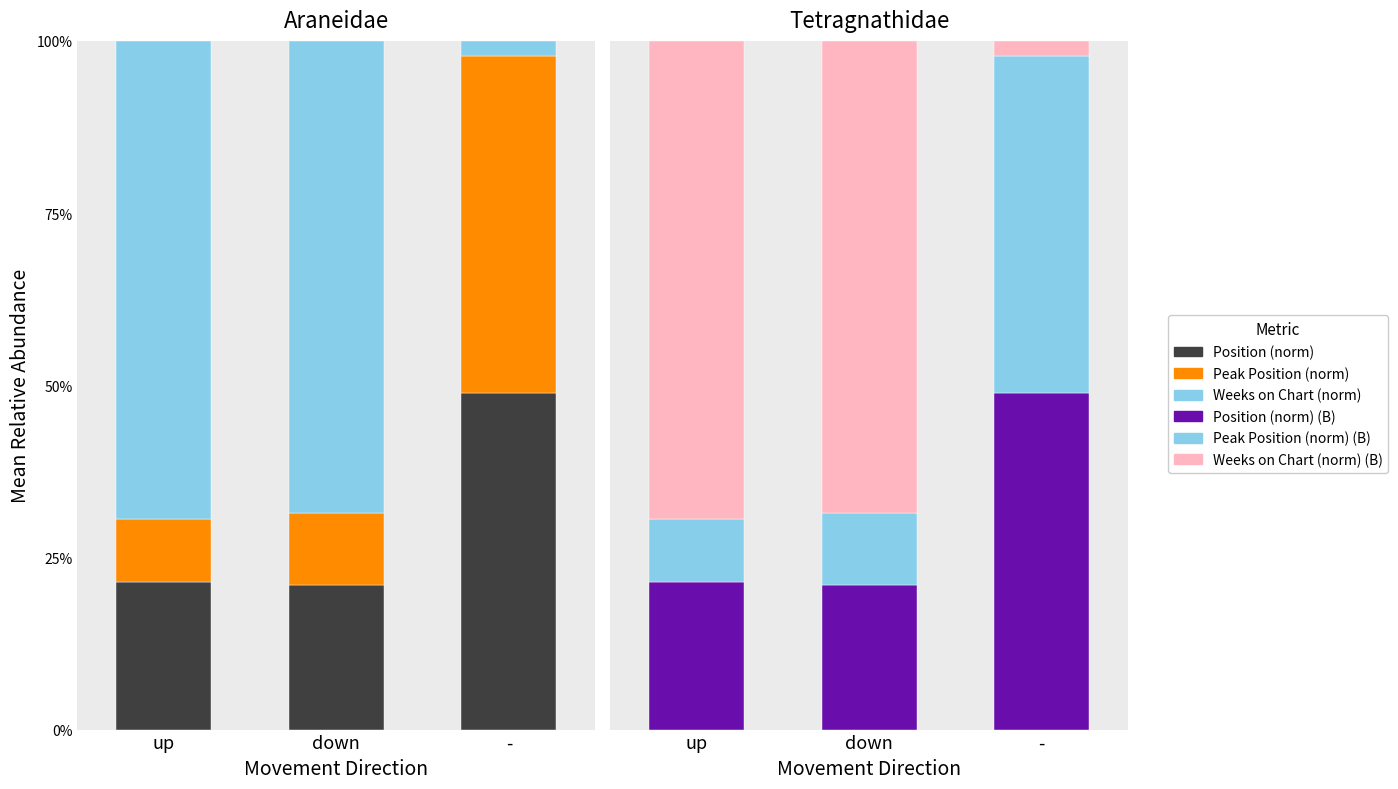

The value of Position (norm) at up is 8.9. True or false?

False